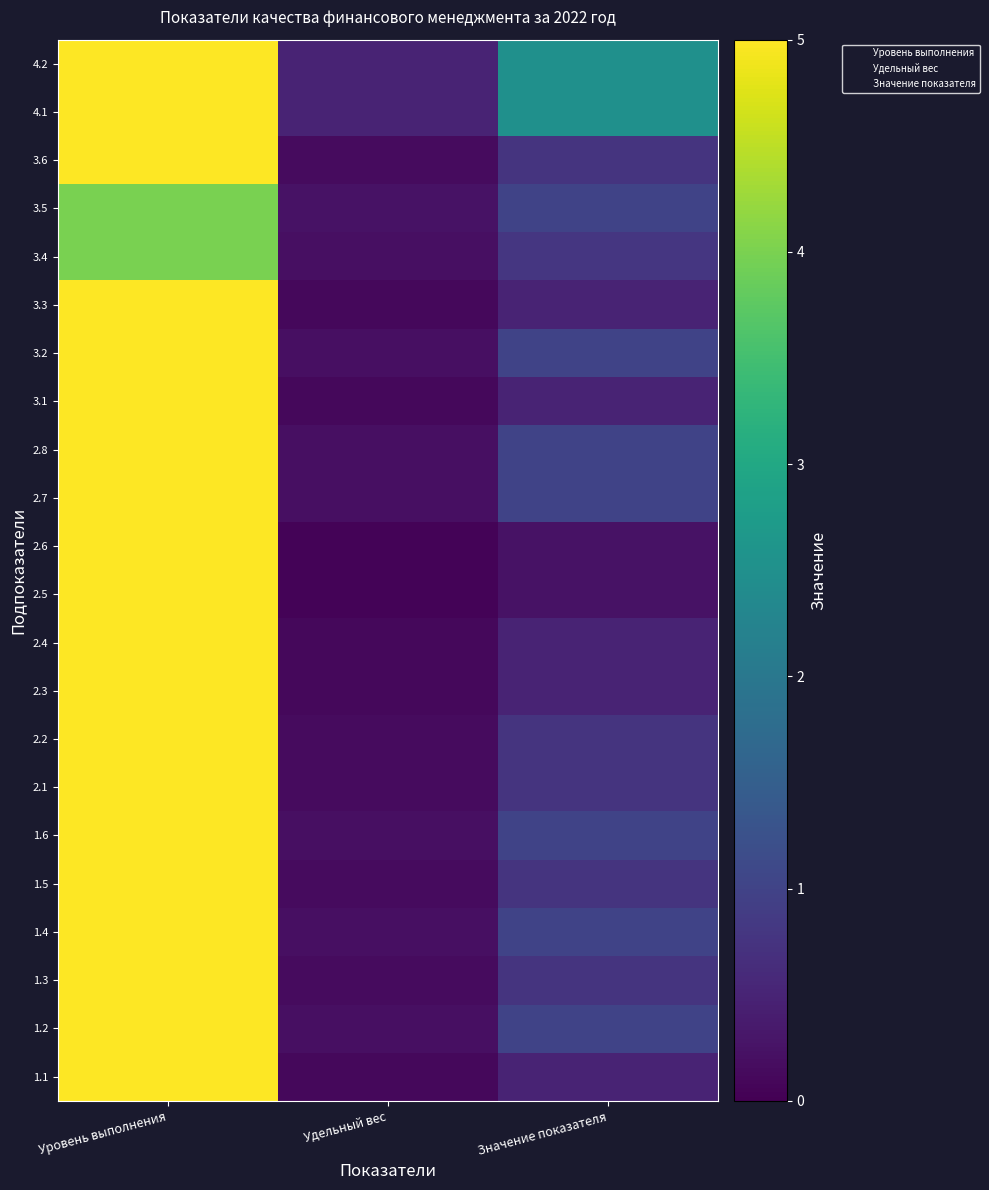

True or false: 3.6 has a value of 1.3 at Значение показателя.

False